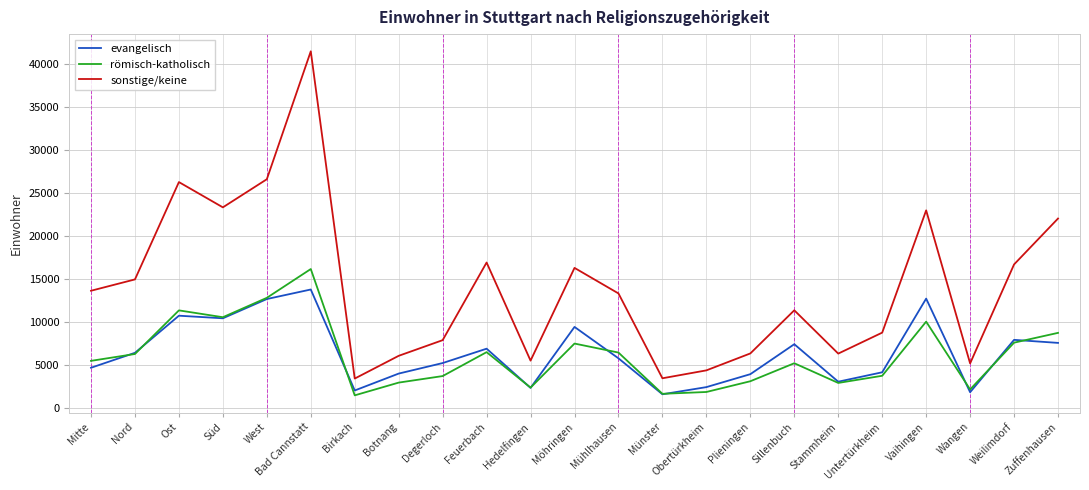

The value of römisch-katholisch at Hedelfingen is 2396. True or false?

True